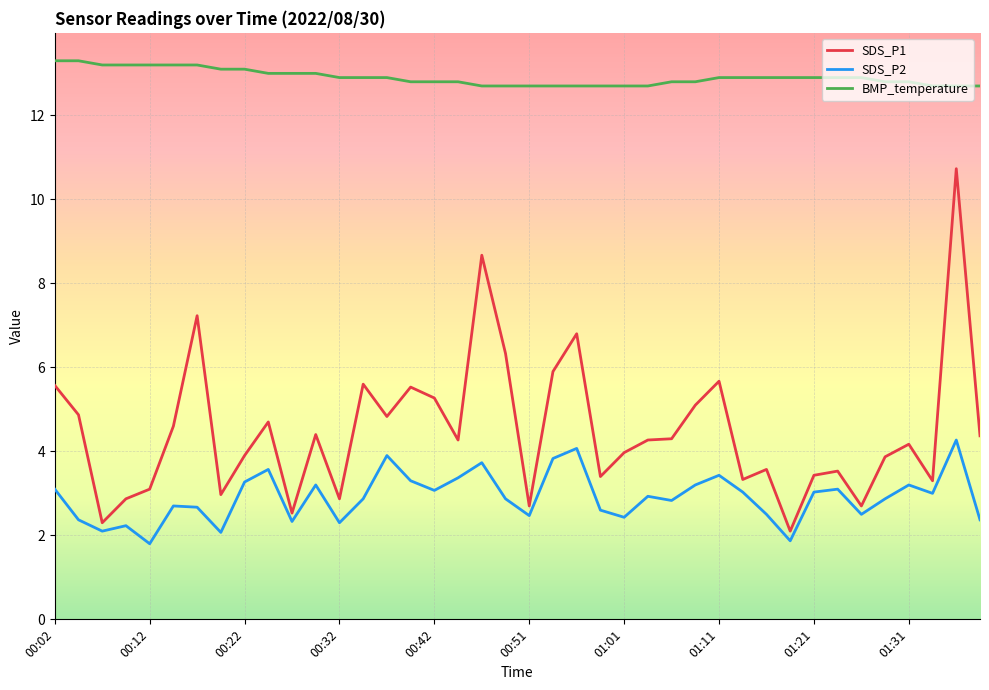

How many lines are shown in the chart?

3